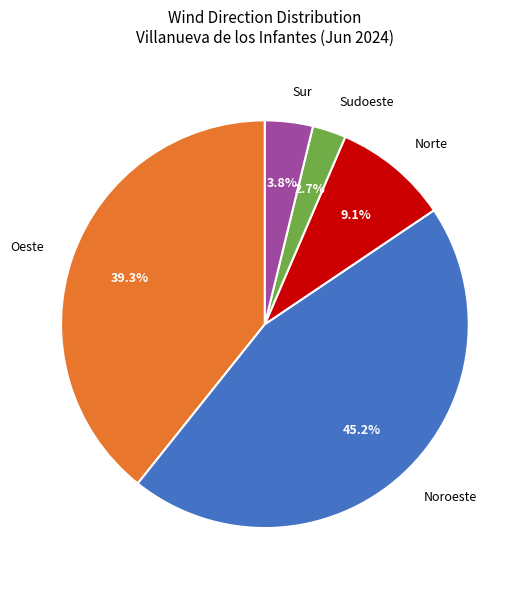

Do Oeste and Noroeste together represent more than half of the pie?

Yes